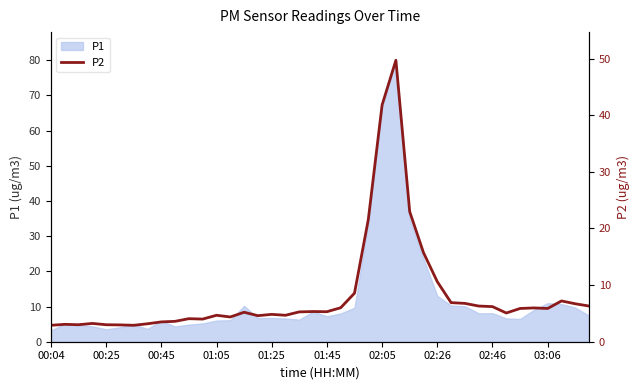

The value at 00:04 is 4.7. True or false?

False